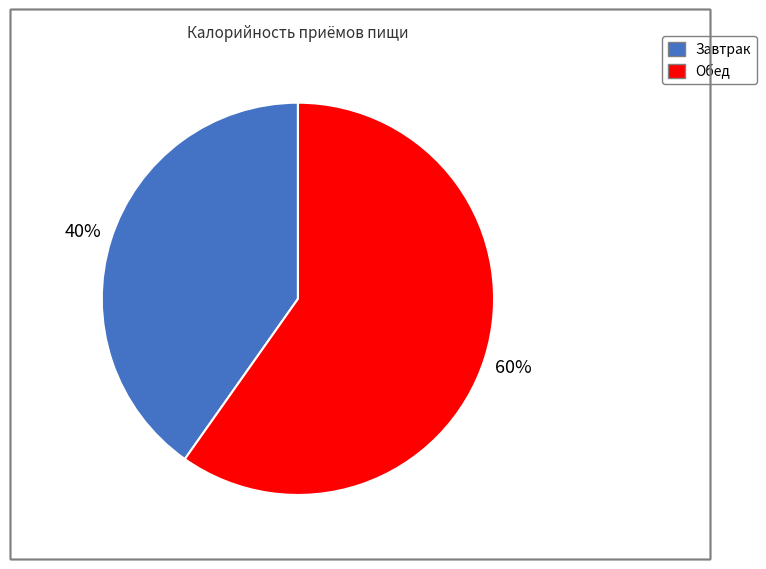

Combined, do Обед and Завтрак account for over 50%?

Yes